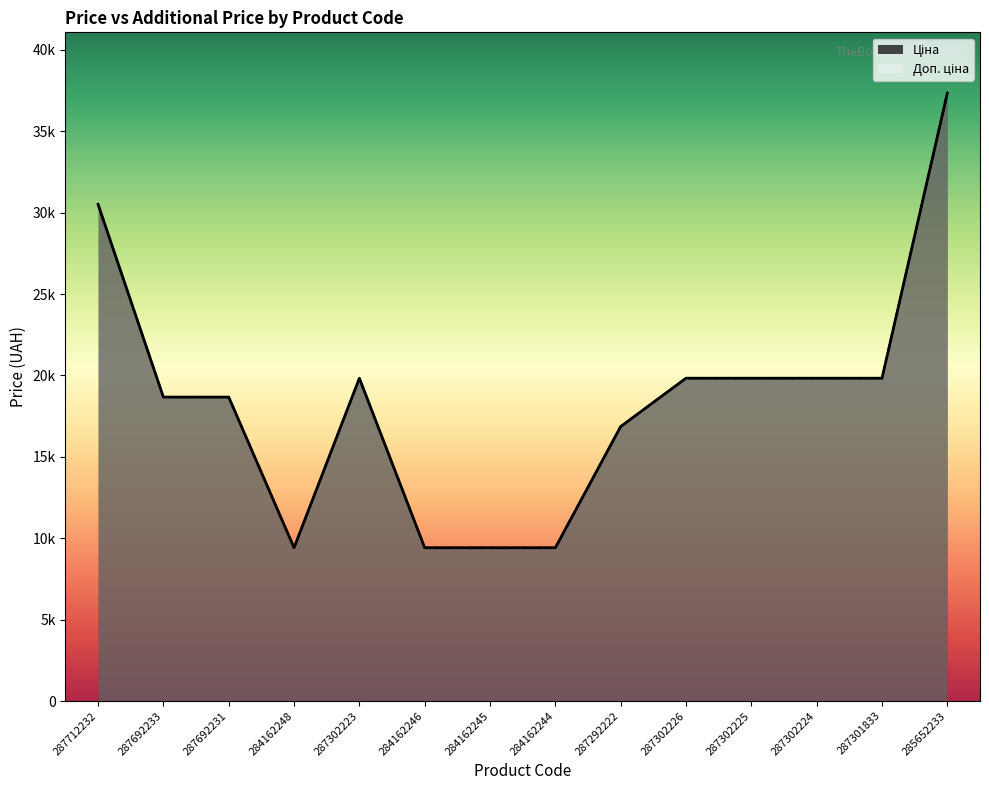

What are all the series names shown in the legend?

Ціна, Доп. ціна